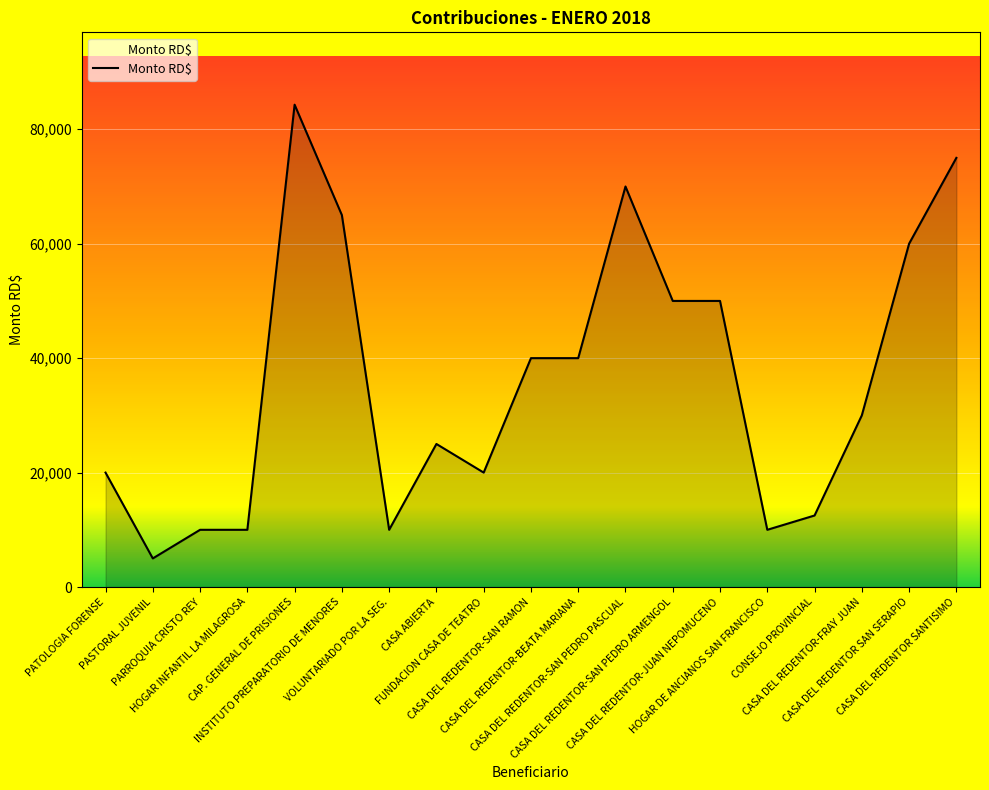

Count the number of data series in this chart.

1